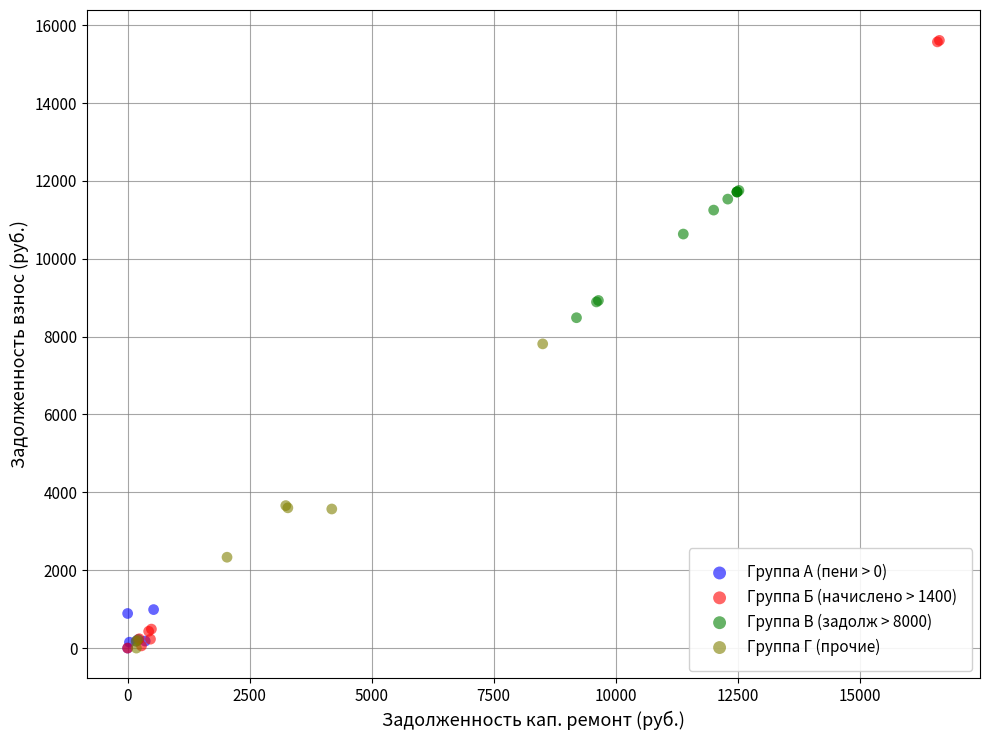

Which series has the largest Y range (max minus min)?

Группа Б (начислено > 1400)